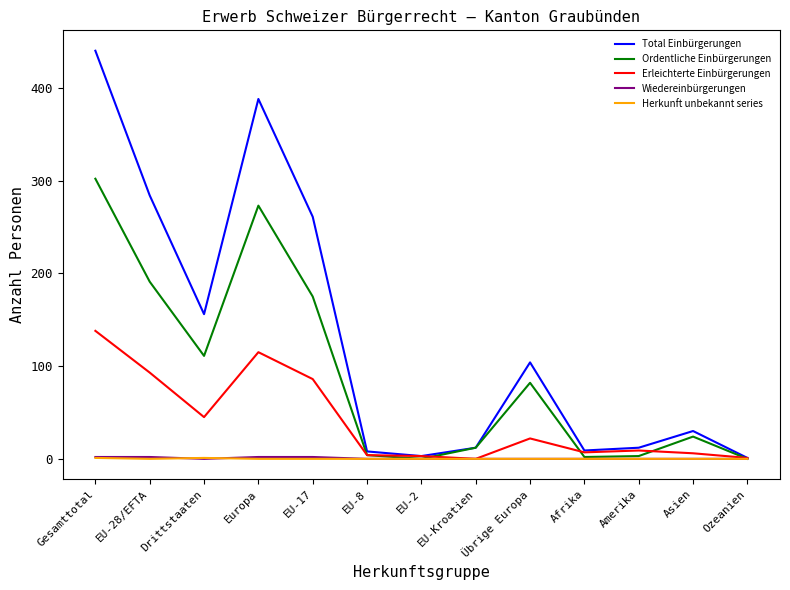

Which category has the highest value in the Total Einbürgerungen series?

Gesamttotal